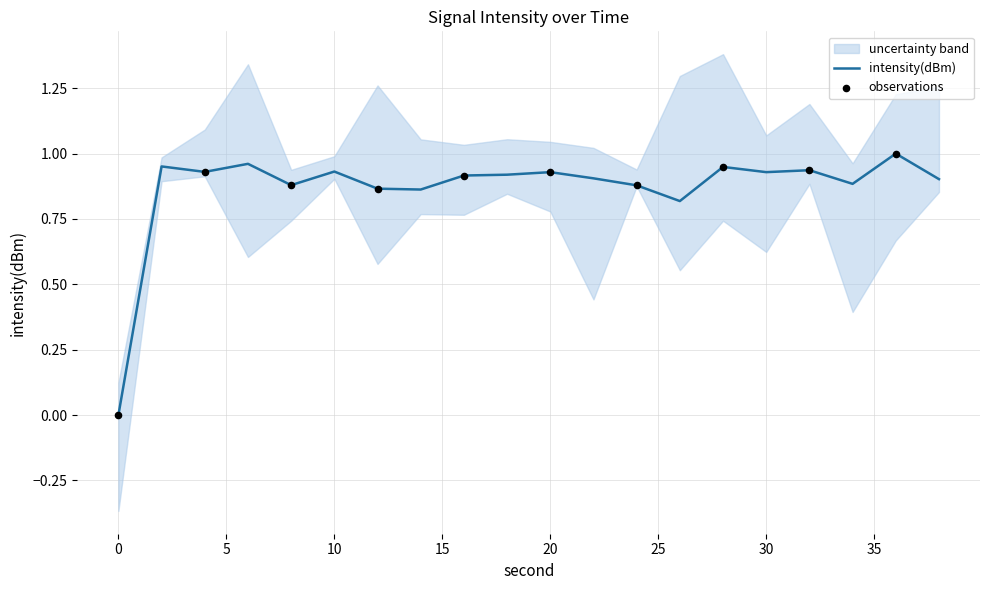

Between 36 and 2, which is larger?

36